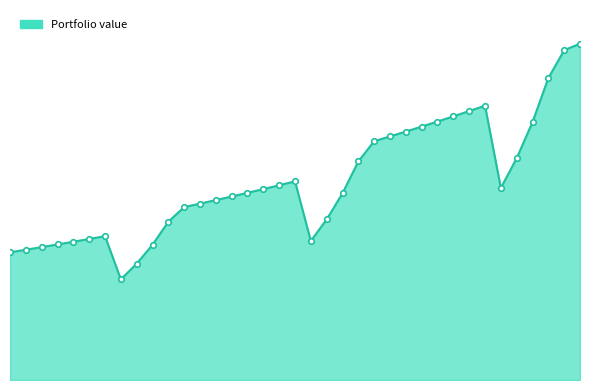

Where is the first local maximum?

6